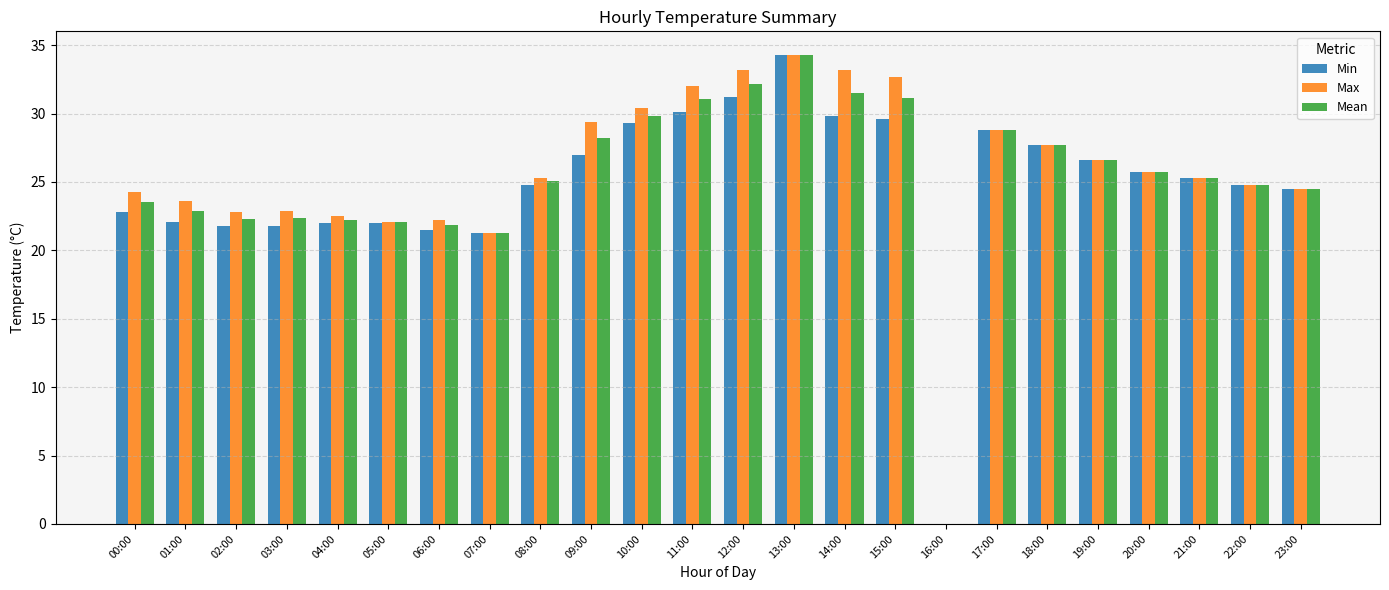

What is the difference between the Max values at 12:00 and 09:00?

3.8